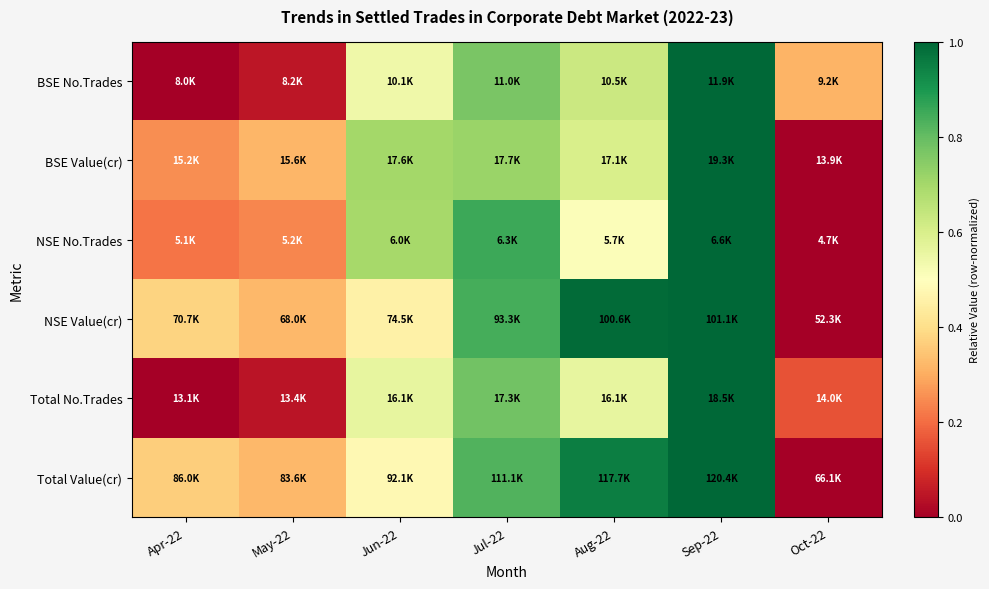

Between Aug-22 and Oct-22, which is larger?

Aug-22